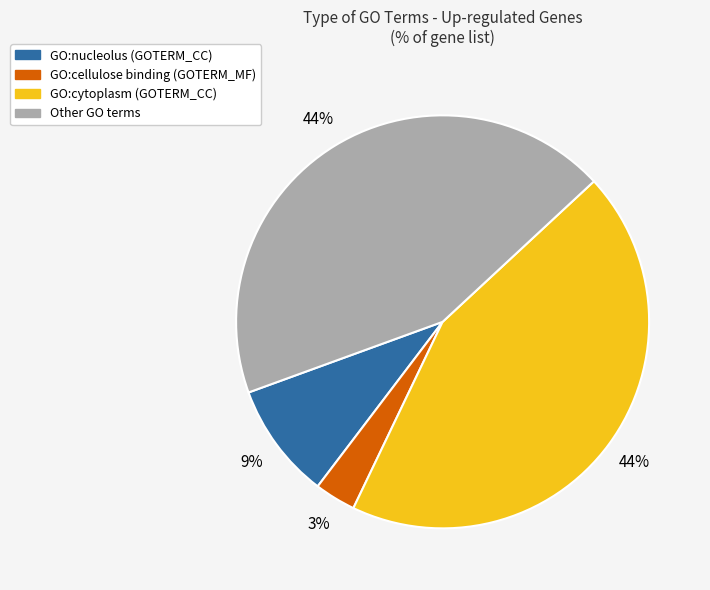

How many segments does this pie chart have?

4